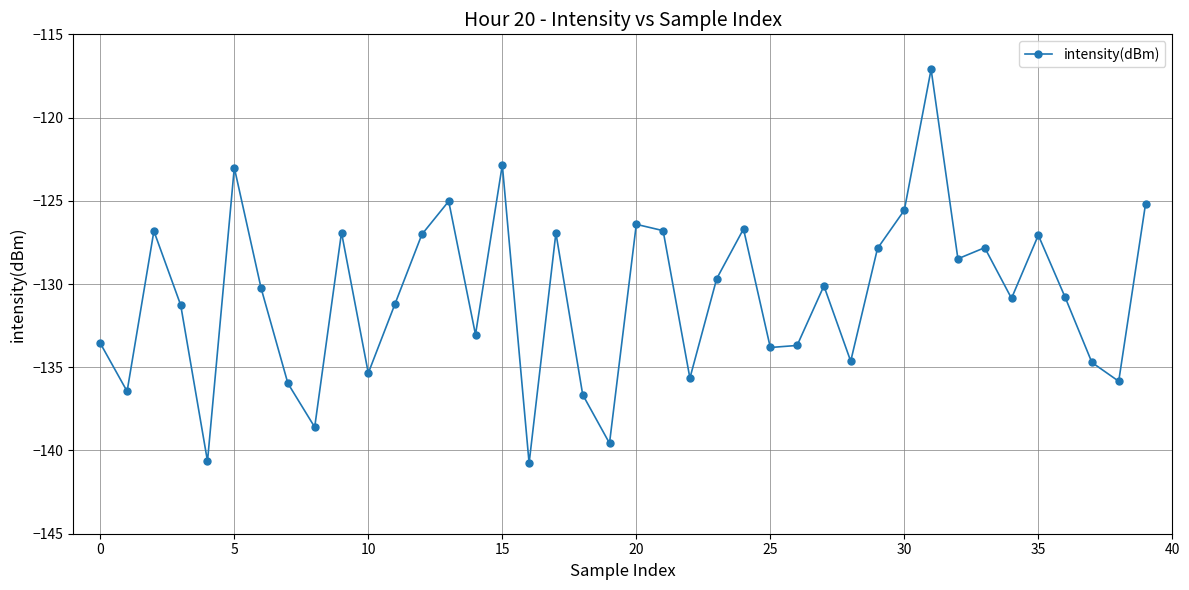

What is the difference between the second highest and minimum values?

17.9